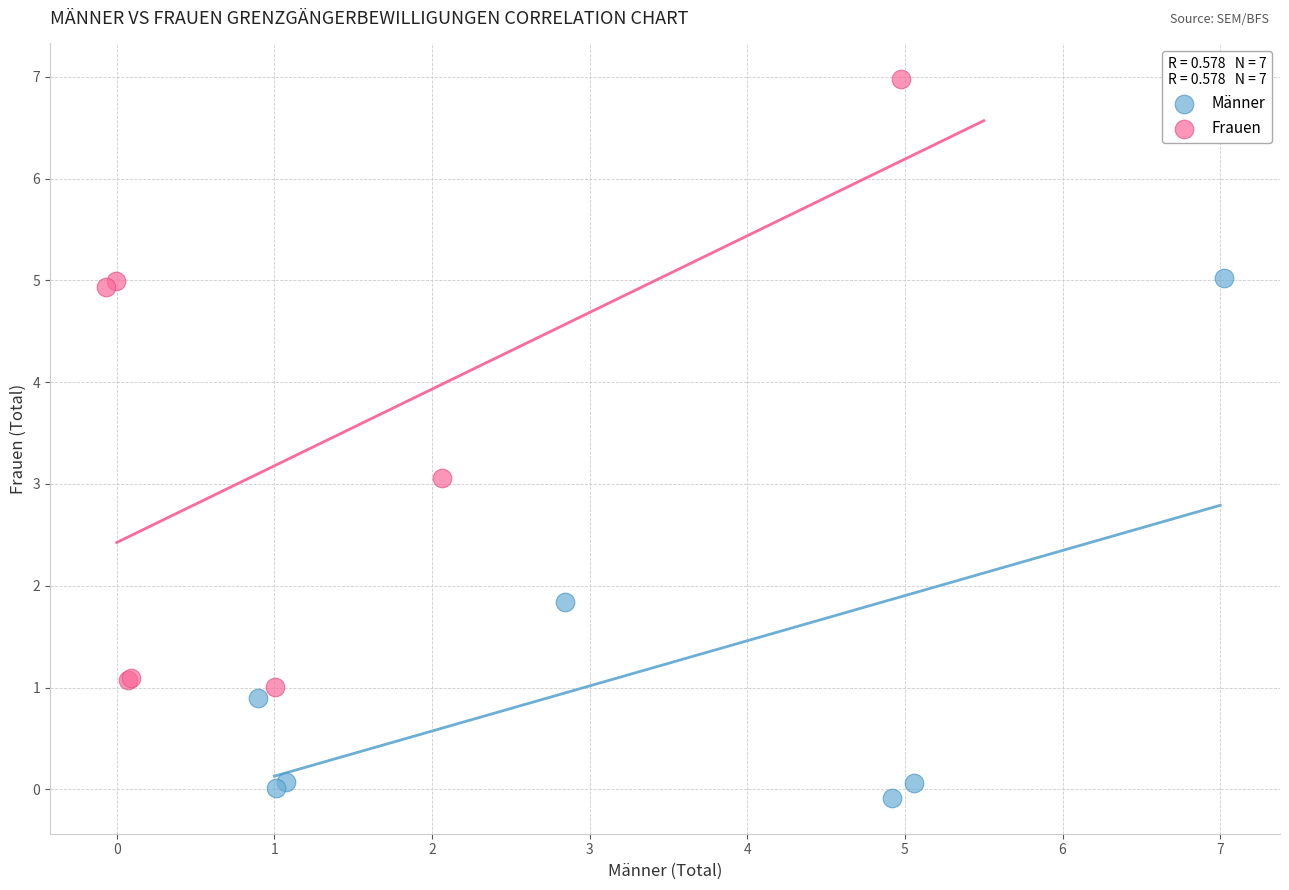

Which series contains the highest Y value?

Frauen